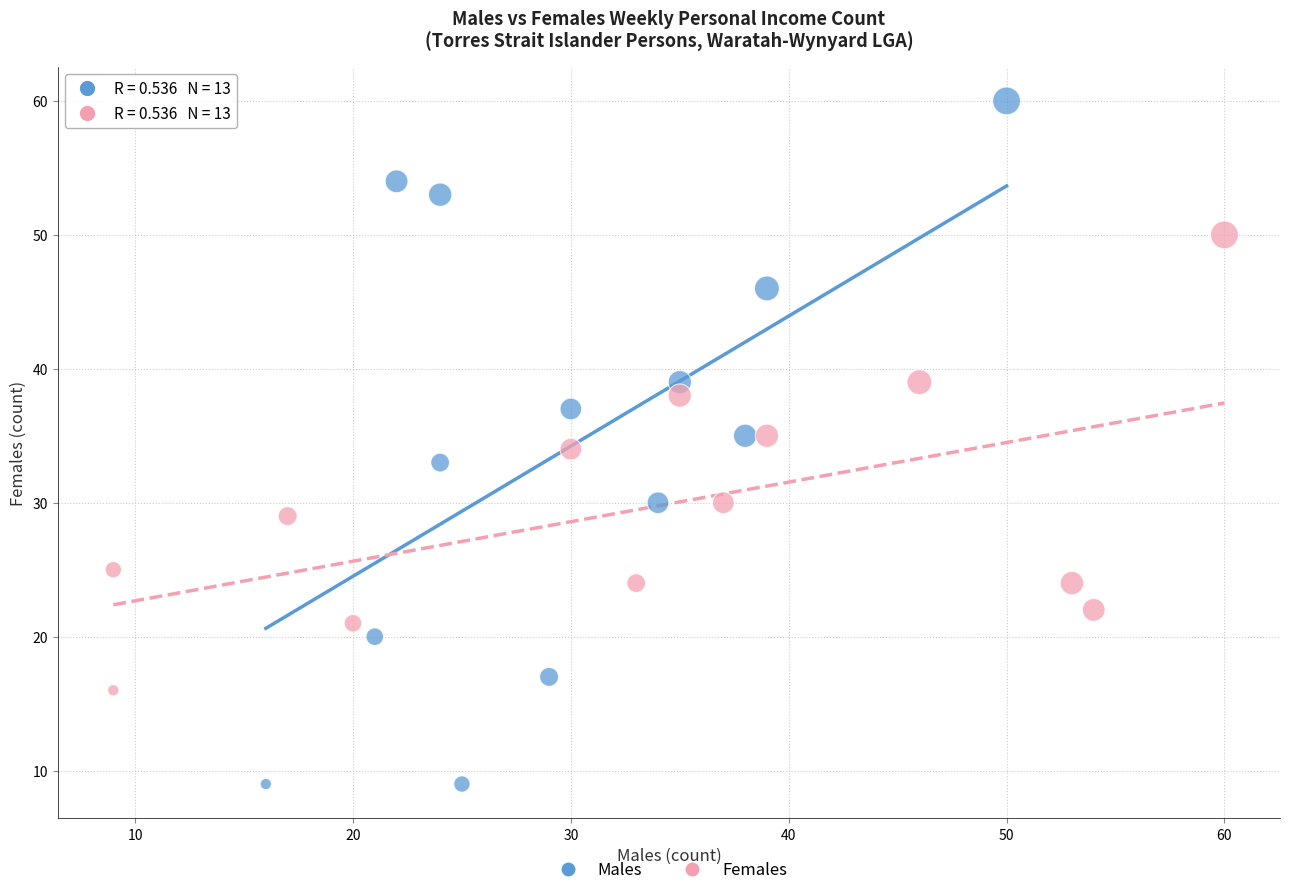

Which series contains the highest Y value?

Males